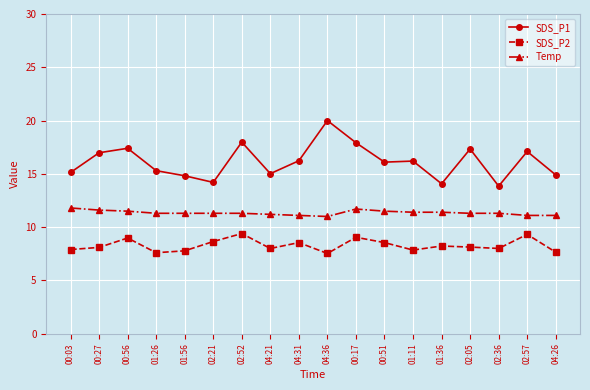

What is the difference between the maximum and minimum values in the SDS_P2 series?

1.9